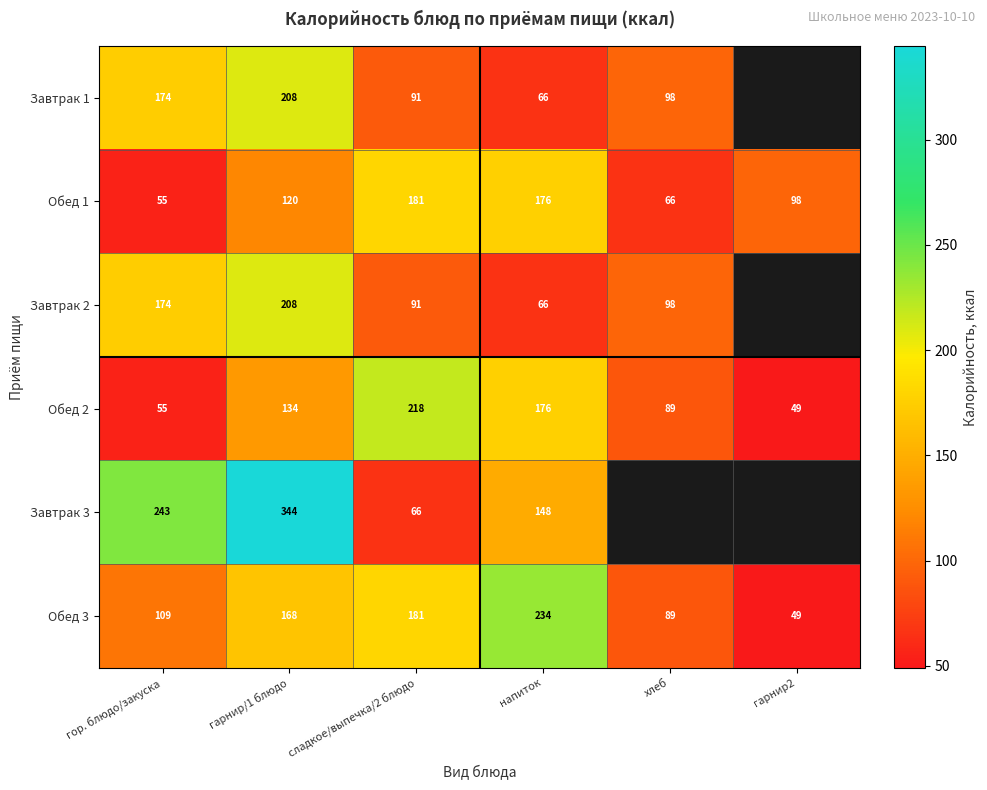

What is the sum of the Обед 1 values at гарнир/1 блюдо and гарнир2?

218.7